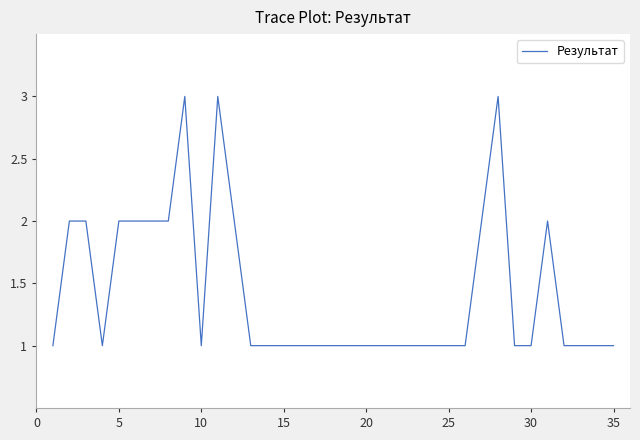

What is the maximum value shown in the chart?

3